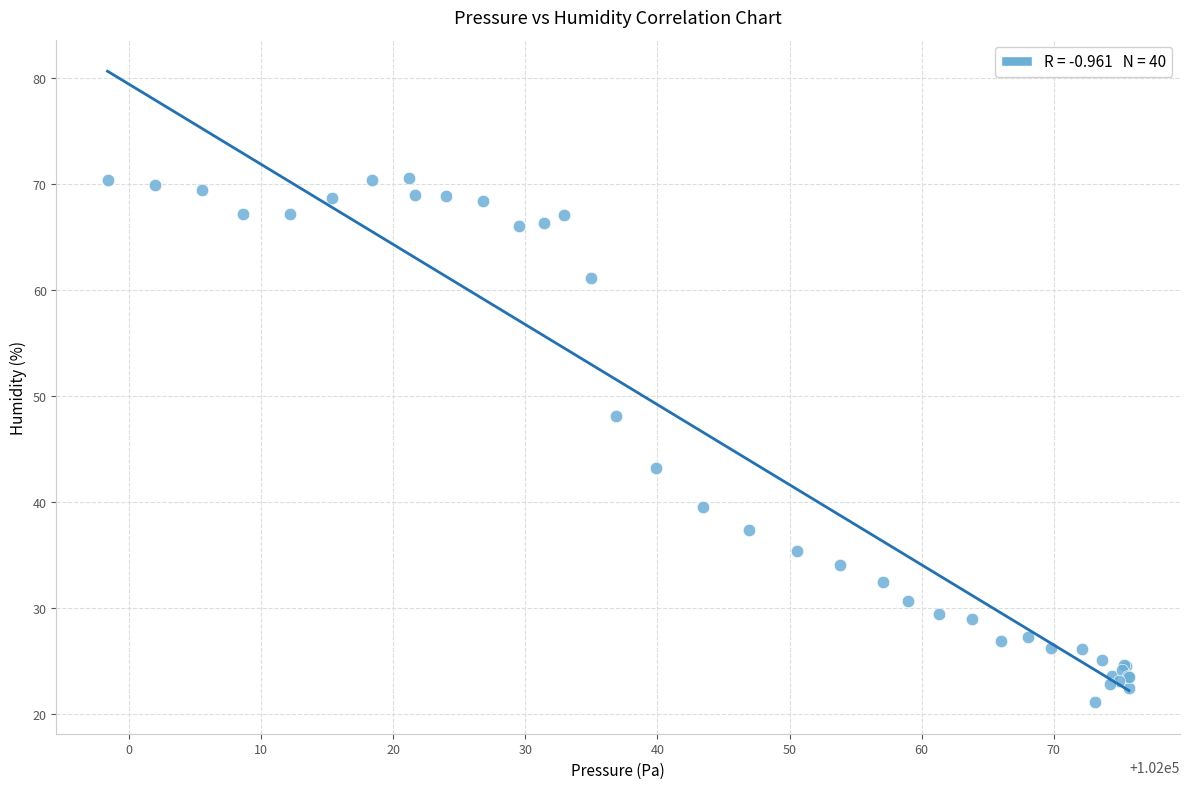

What Y value in the scatter plot is closest to 45?

43.2